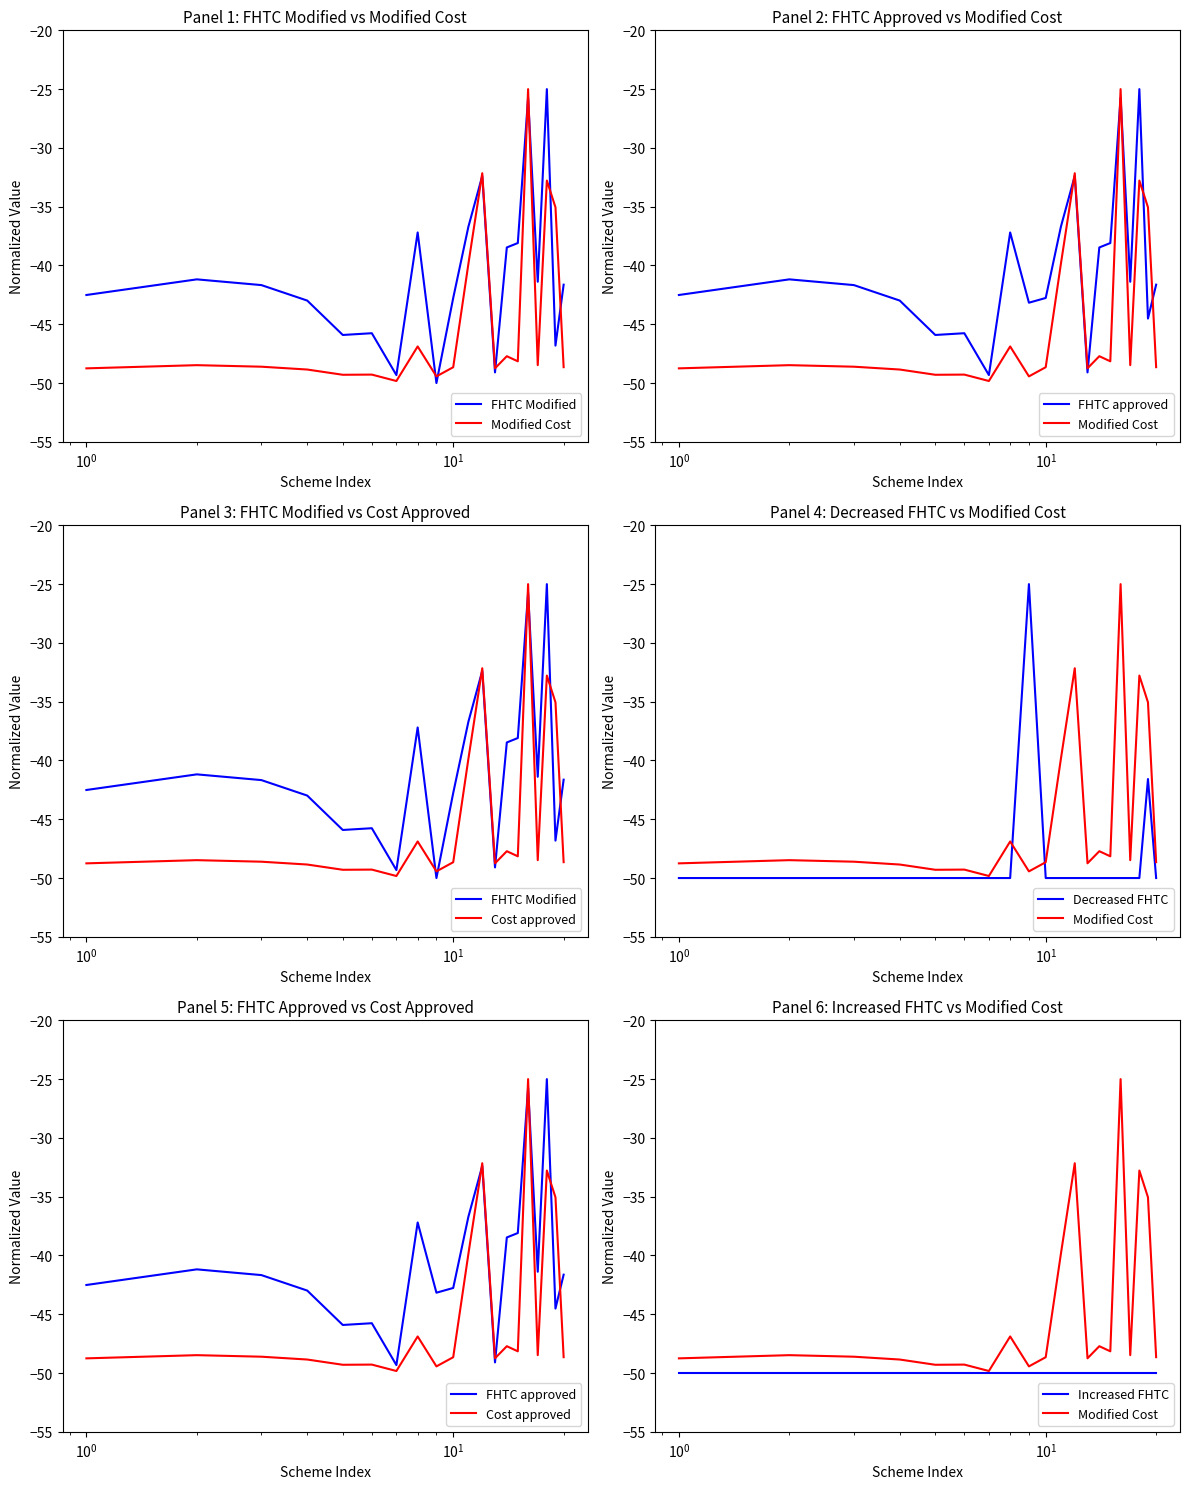

Which series has the largest total across all categories?

FHTC approved